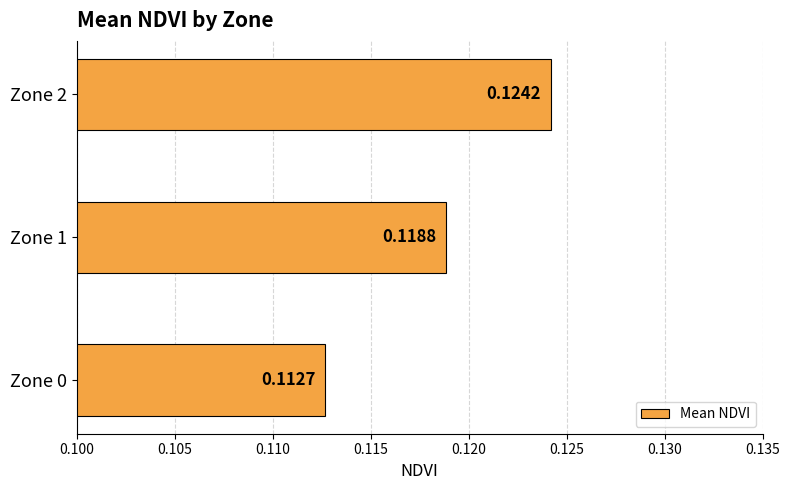

What is the sum of all values?

0.4